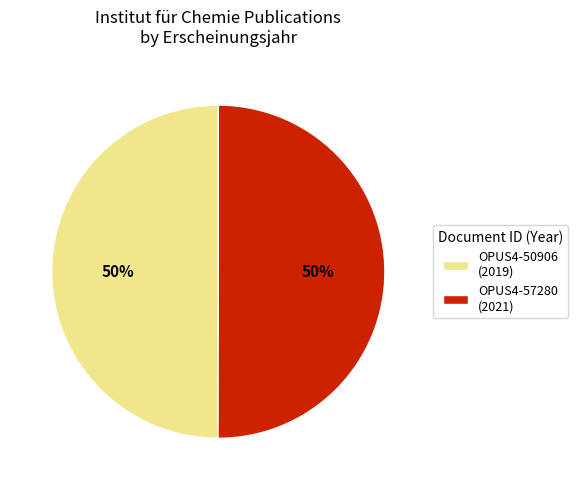

True or false: OPUS4-50906 accounts for 50% of the total.

True